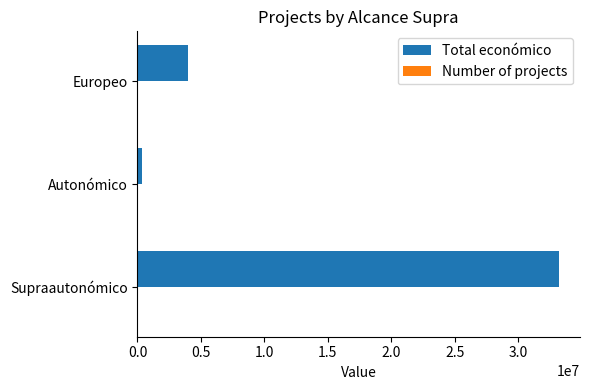

True or false: Total económico has a value of 33203810 at Supraautonómico.

True